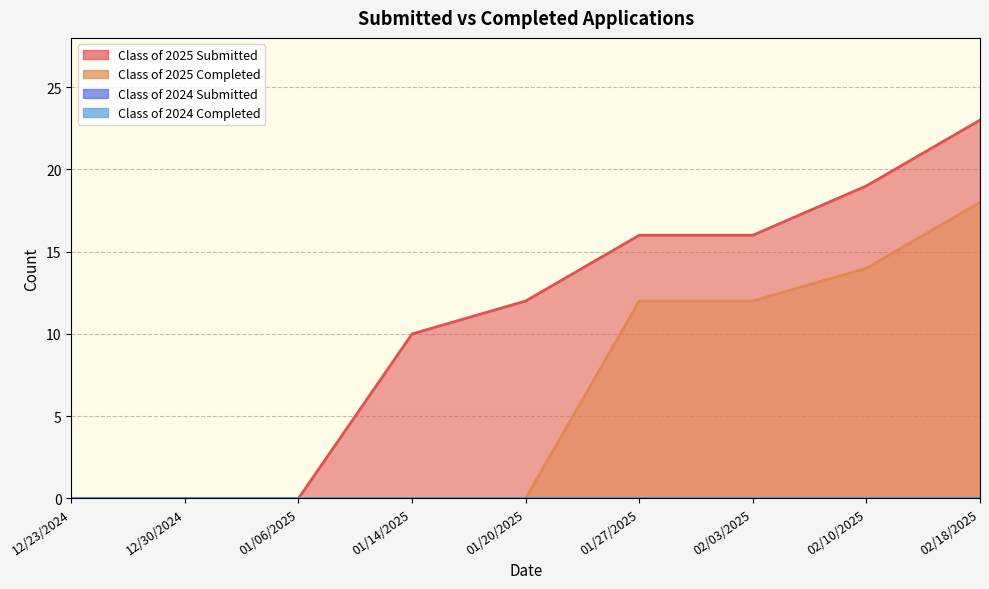

What is the label of the 6th point from the left?

01/27/2025